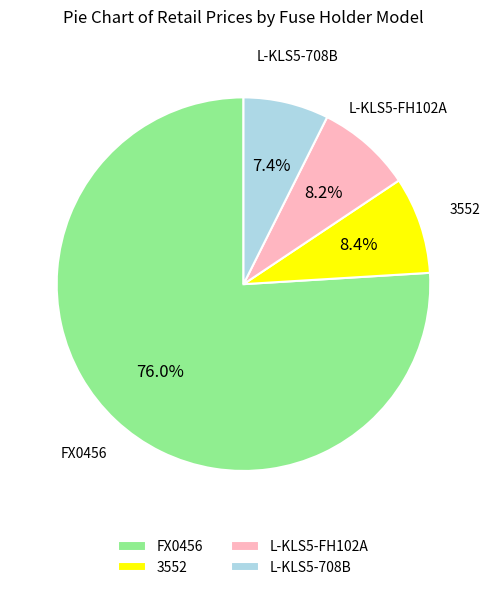

Which category has the smallest portion of the pie?

L-KLS5-708B